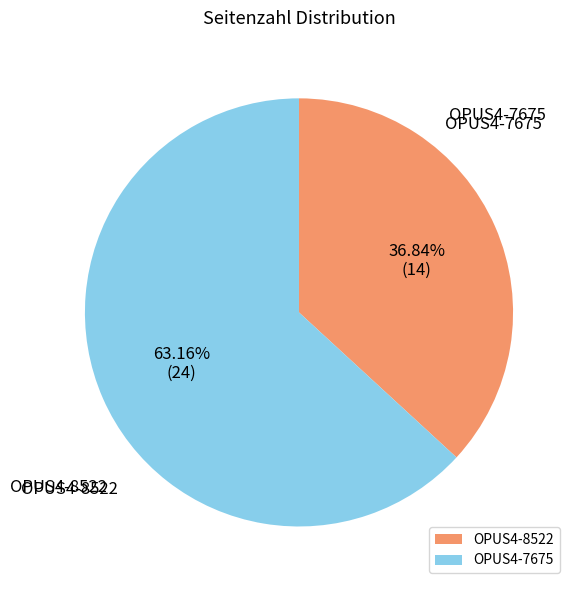

Rank the categories by value from lowest to highest.

OPUS4-8522, OPUS4-7675